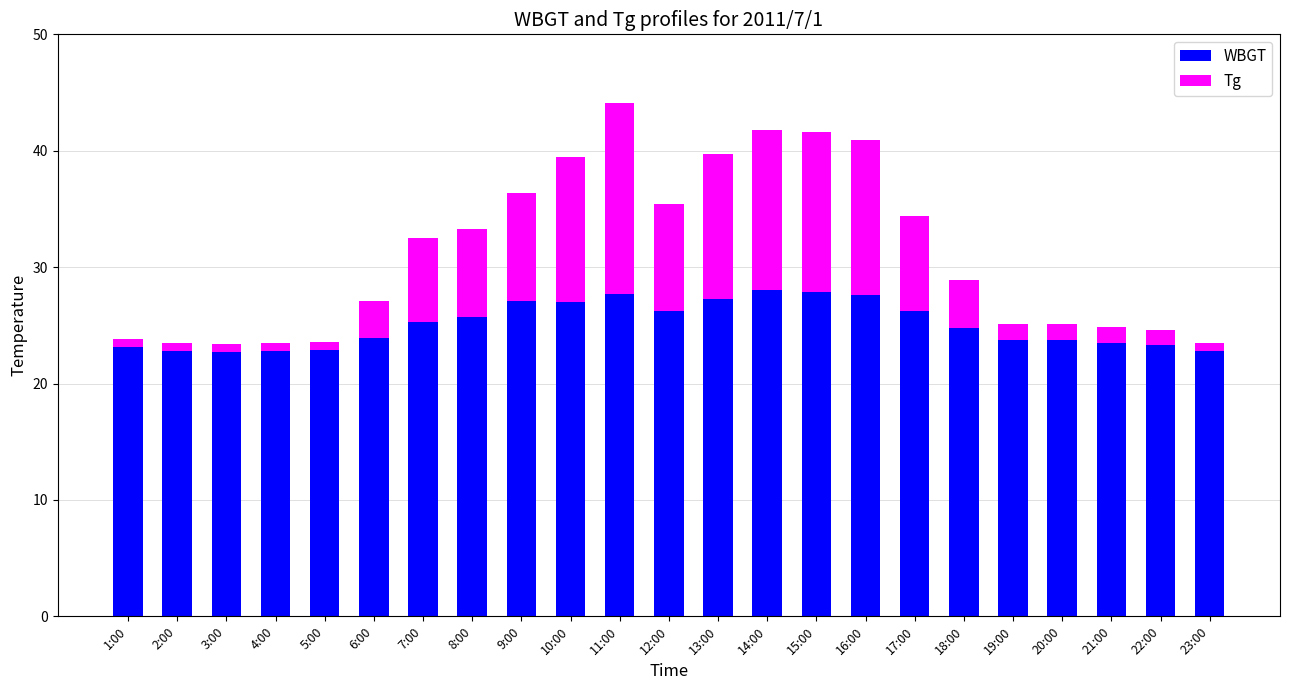

What is the difference between the maximum and minimum values in the WBGT series?

5.3